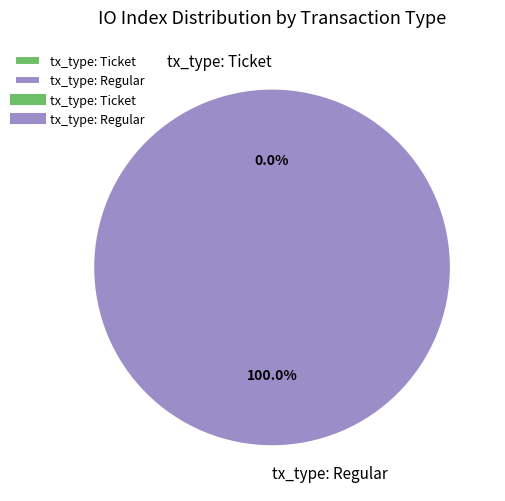

What percentage is the tx_type: Regular slice, to the nearest percent?

100%